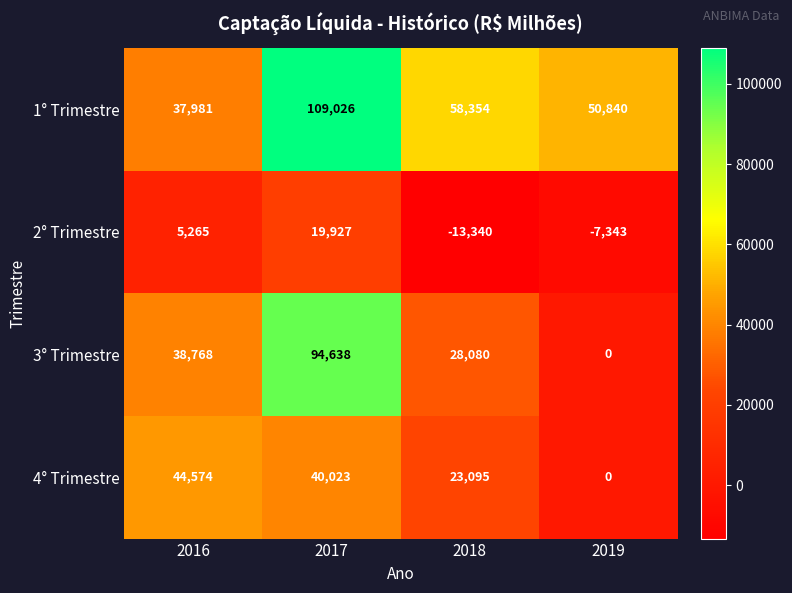

Reading left to right, list all the values displayed in this chart.

1° Trimestre: 2016=37981	2017=109026	2018=58354	2019=50840
2° Trimestre: 2016=5265	2017=19927	2018=-13340	2019=-7343
3° Trimestre: 2016=38768	2017=94638	2018=28080	2019=0
4° Trimestre: 2016=44574	2017=40023	2018=23095	2019=0